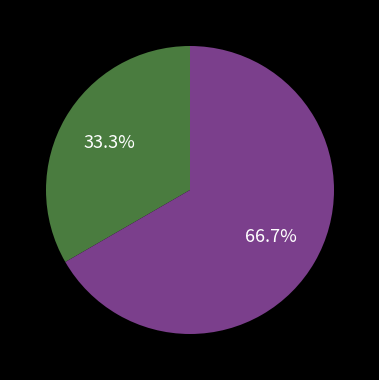

To the nearest percent, what is the difference between the largest and smallest slice percentages?

33%